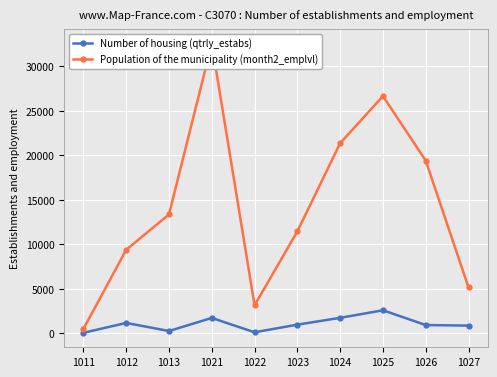

True or false: Number of housing (qtrly_estabs) has more than 0 points higher than both neighbors.

True